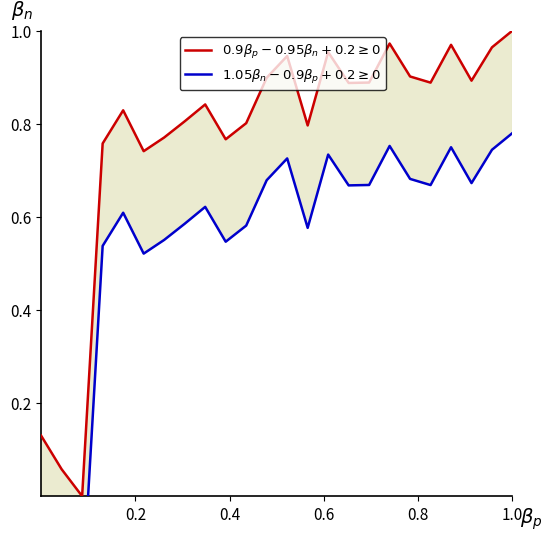

What is the minimum value shown in the chart?

-0.2